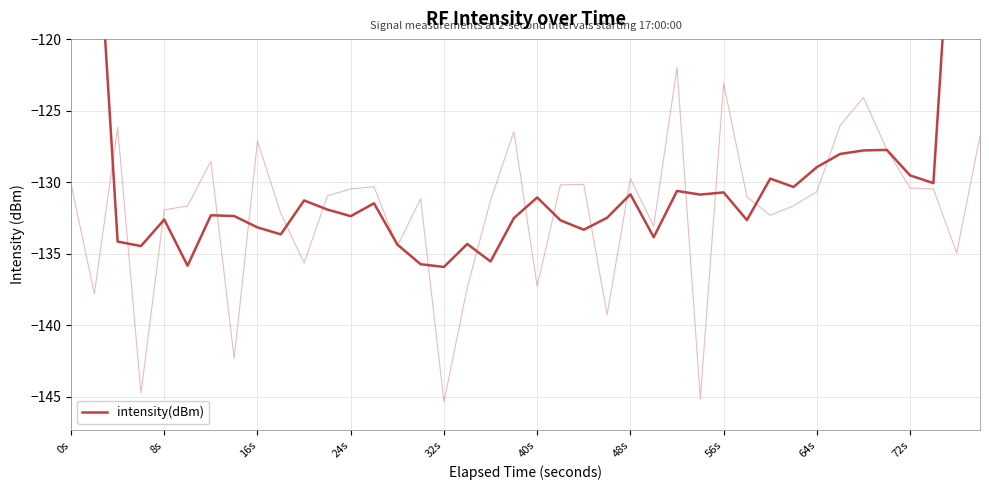

How many interior local valleys (lower than both neighbors) does the data have?

12